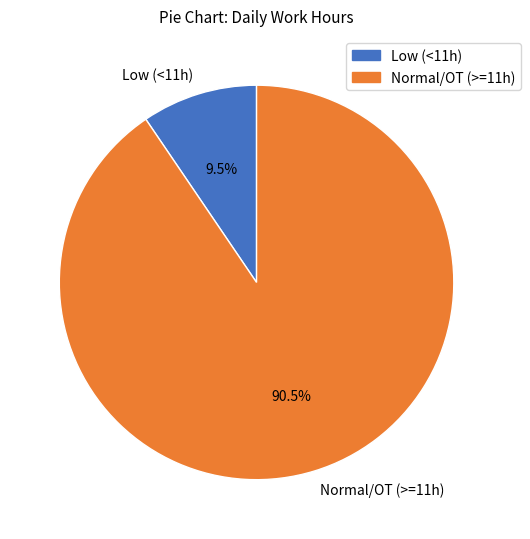

Which category has the smallest portion of the pie?

Low (<11h)